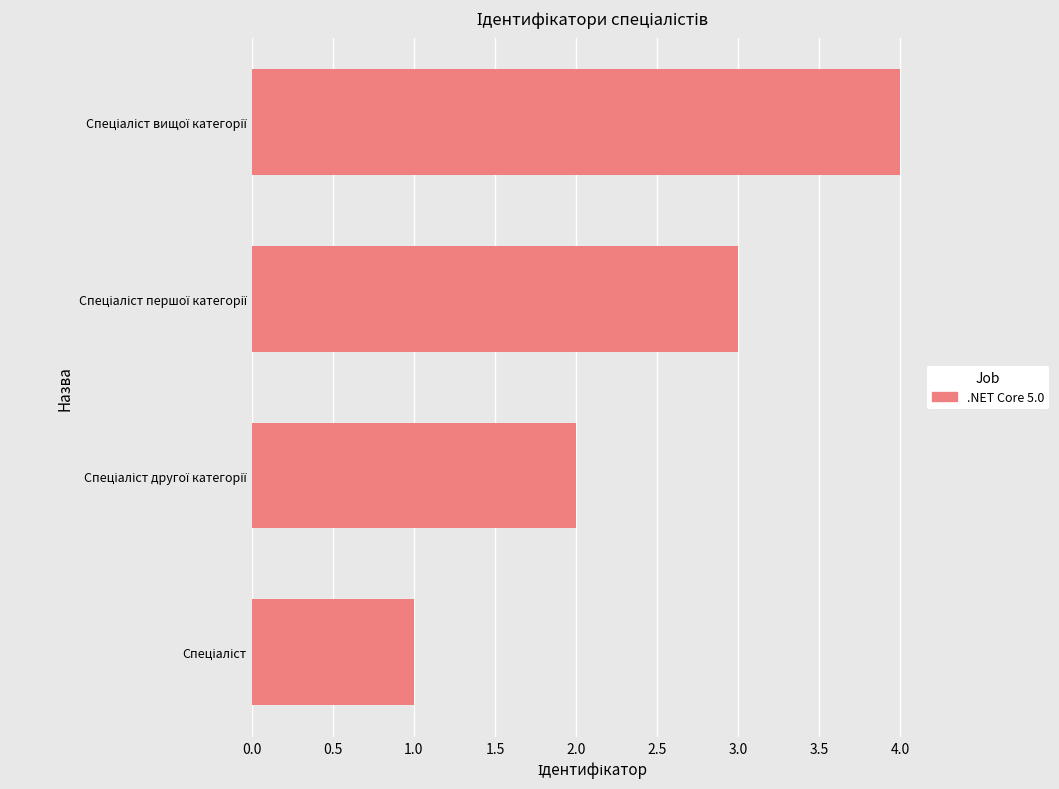

What is the difference between the maximum and minimum values?

3